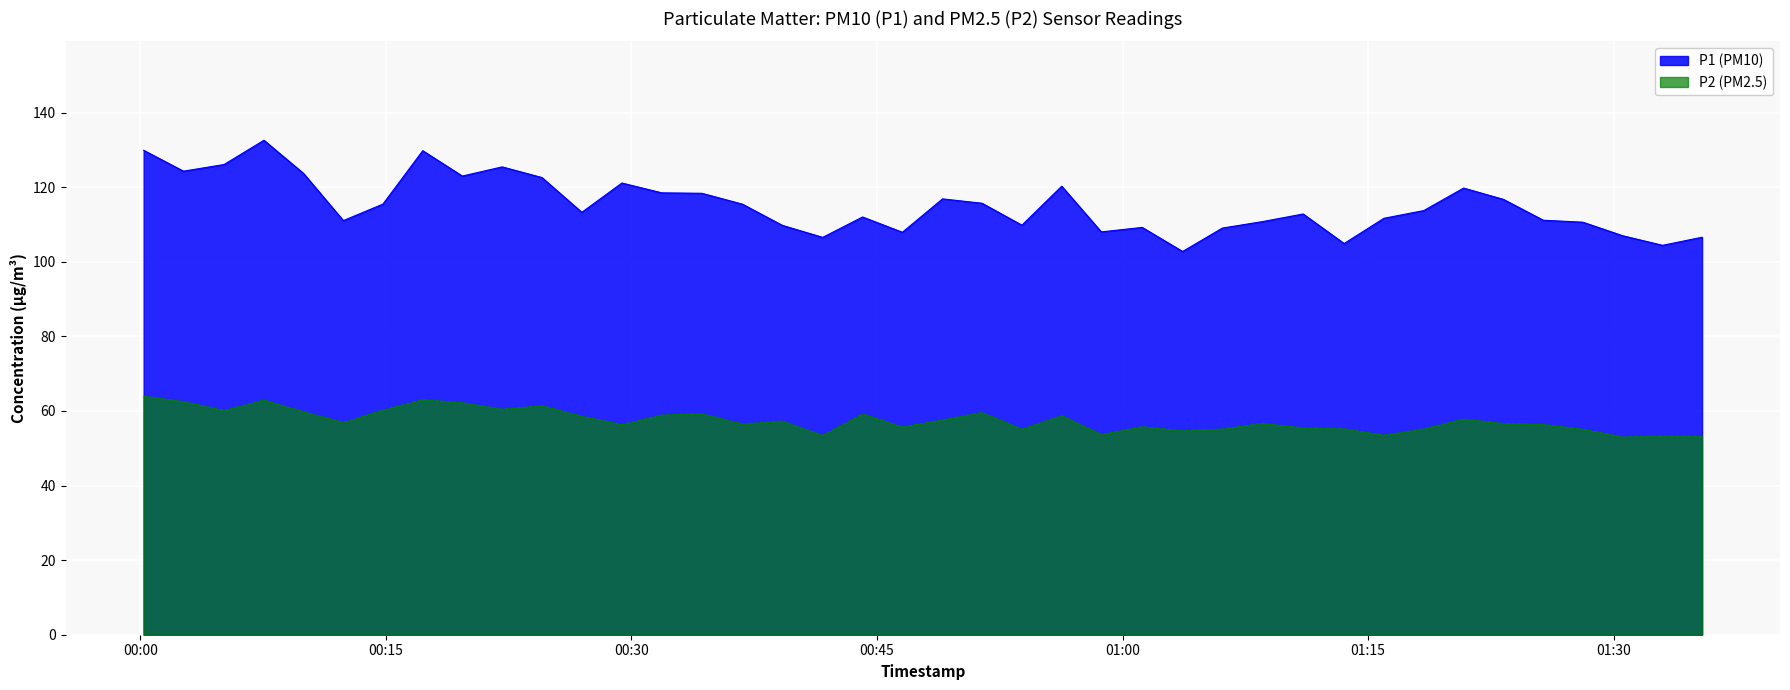

True or false: P1 and P2 cross at least once.

False